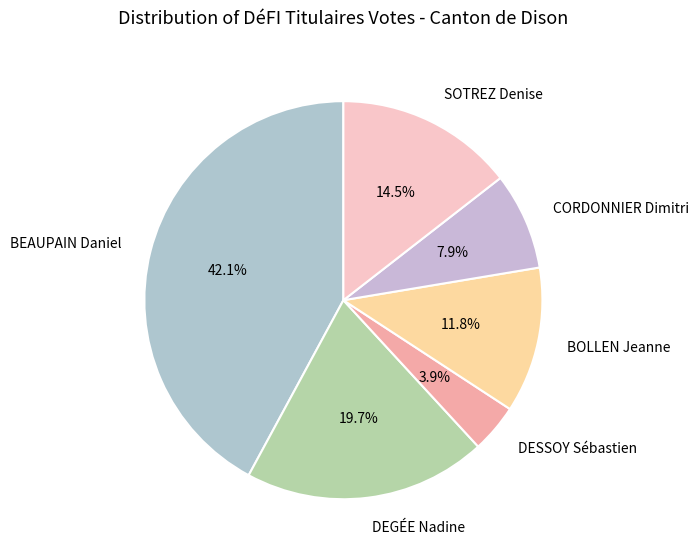

To the nearest percent, what is the combined percentage of SOTREZ Denise and BEAUPAIN Daniel?

57%